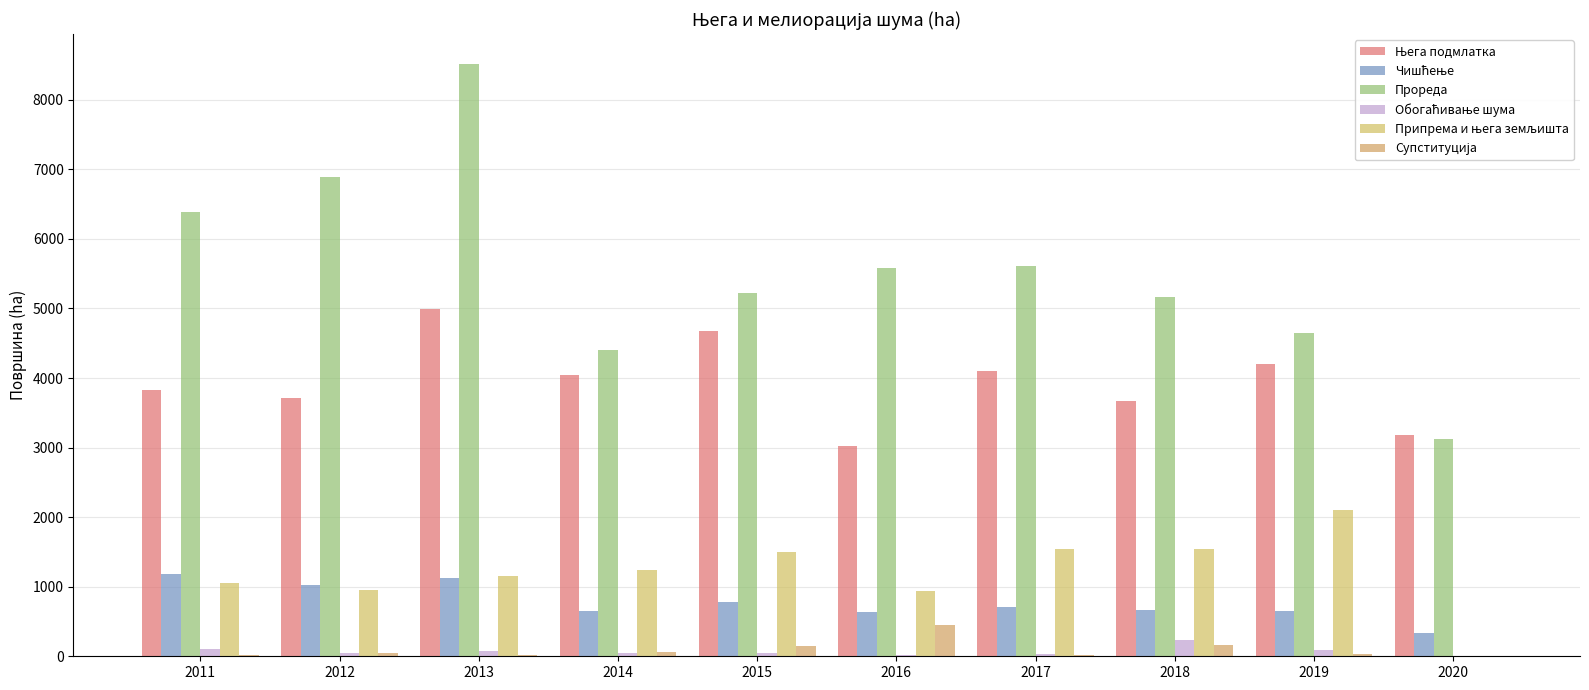

Are the bars horizontal?

No